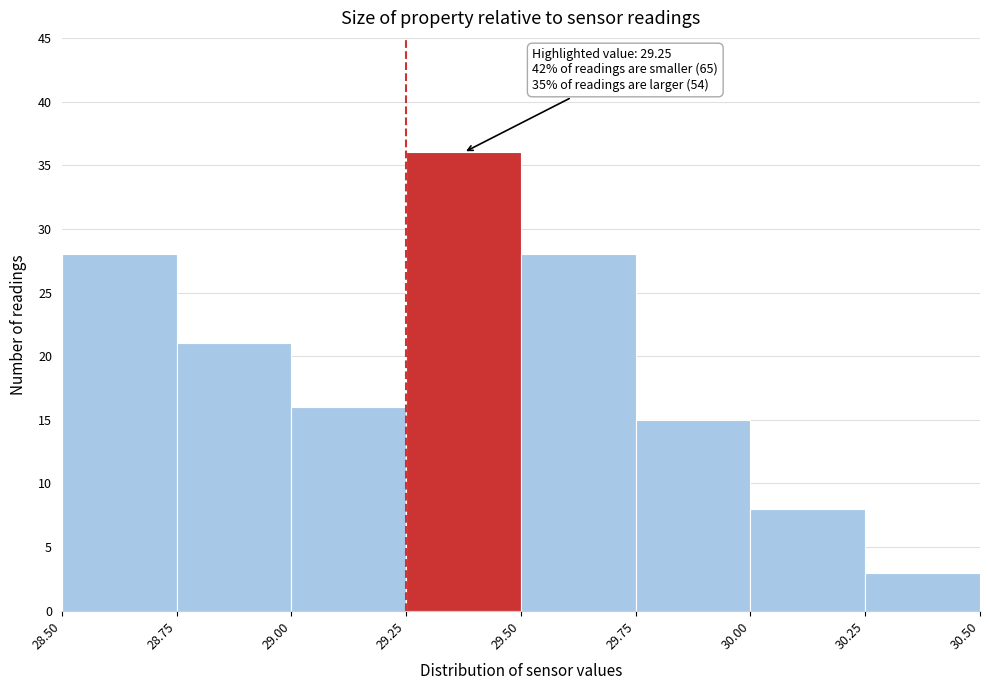

Which range on the x-axis has the tallest bar?

29.25 to 29.50